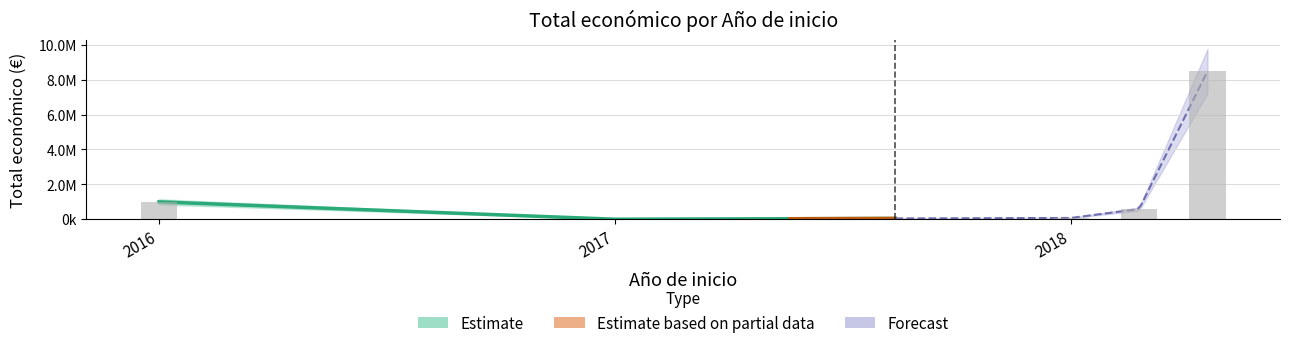

Reading right to left, what are all the values shown in this chart?

8484999	585460	75575	3000	996373